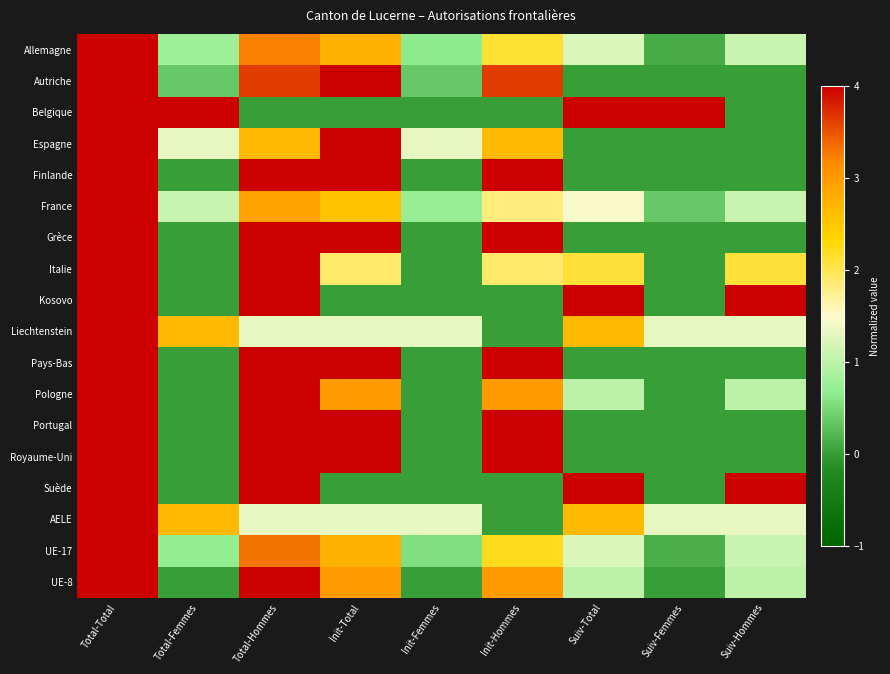

Reading right to left, what are all the values shown in this chart?

Allemagne: Suiv-Hommes=1.1	Suiv-Femmes=0.1	Suiv-Total=1.2	Init-Hommes=2.1	Init-Femmes=0.7	Init-Total=2.8	Total-Hommes=3.2	Total-Femmes=0.8	Total-Total=4.0
Autriche: Suiv-Hommes=0.0	Suiv-Femmes=0.0	Suiv-Total=0.0	Init-Hommes=3.6	Init-Femmes=0.4	Init-Total=4.0	Total-Hommes=3.6	Total-Femmes=0.4	Total-Total=4.0
Belgique: Suiv-Hommes=0.0	Suiv-Femmes=4.0	Suiv-Total=4.0	Init-Hommes=0.0	Init-Femmes=0.0	Init-Total=0.0	Total-Hommes=0.0	Total-Femmes=4.0	Total-Total=4.0
Espagne: Suiv-Hommes=0.0	Suiv-Femmes=0.0	Suiv-Total=0.0	Init-Hommes=2.7	Init-Femmes=1.3	Init-Total=4.0	Total-Hommes=2.7	Total-Femmes=1.3	Total-Total=4.0
Finlande: Suiv-Hommes=0.0	Suiv-Femmes=0.0	Suiv-Total=0.0	Init-Hommes=4.0	Init-Femmes=0.0	Init-Total=4.0	Total-Hommes=4.0	Total-Femmes=0.0	Total-Total=4.0
France: Suiv-Hommes=1.1	Suiv-Femmes=0.4	Suiv-Total=1.5	Init-Hommes=1.8	Init-Femmes=0.7	Init-Total=2.5	Total-Hommes=2.9	Total-Femmes=1.1	Total-Total=4.0
Grèce: Suiv-Hommes=0.0	Suiv-Femmes=0.0	Suiv-Total=0.0	Init-Hommes=4.0	Init-Femmes=0.0	Init-Total=4.0	Total-Hommes=4.0	Total-Femmes=0.0	Total-Total=4.0
Italie: Suiv-Hommes=2.1	Suiv-Femmes=0.0	Suiv-Total=2.1	Init-Hommes=1.9	Init-Femmes=0.0	Init-Total=1.9	Total-Hommes=4.0	Total-Femmes=0.0	Total-Total=4.0
Kosovo: Suiv-Hommes=4.0	Suiv-Femmes=0.0	Suiv-Total=4.0	Init-Hommes=0.0	Init-Femmes=0.0	Init-Total=0.0	Total-Hommes=4.0	Total-Femmes=0.0	Total-Total=4.0
Liechtenstein: Suiv-Hommes=1.3	Suiv-Femmes=1.3	Suiv-Total=2.7	Init-Hommes=0.0	Init-Femmes=1.3	Init-Total=1.3	Total-Hommes=1.3	Total-Femmes=2.7	Total-Total=4.0
Pays-Bas: Suiv-Hommes=0.0	Suiv-Femmes=0.0	Suiv-Total=0.0	Init-Hommes=4.0	Init-Femmes=0.0	Init-Total=4.0	Total-Hommes=4.0	Total-Femmes=0.0	Total-Total=4.0
Pologne: Suiv-Hommes=1.0	Suiv-Femmes=0.0	Suiv-Total=1.0	Init-Hommes=3.0	Init-Femmes=0.0	Init-Total=3.0	Total-Hommes=4.0	Total-Femmes=0.0	Total-Total=4.0
Portugal: Suiv-Hommes=0.0	Suiv-Femmes=0.0	Suiv-Total=0.0	Init-Hommes=4.0	Init-Femmes=0.0	Init-Total=4.0	Total-Hommes=4.0	Total-Femmes=0.0	Total-Total=4.0
Royaume-Uni: Suiv-Hommes=0.0	Suiv-Femmes=0.0	Suiv-Total=0.0	Init-Hommes=4.0	Init-Femmes=0.0	Init-Total=4.0	Total-Hommes=4.0	Total-Femmes=0.0	Total-Total=4.0
Suède: Suiv-Hommes=4.0	Suiv-Femmes=0.0	Suiv-Total=4.0	Init-Hommes=0.0	Init-Femmes=0.0	Init-Total=0.0	Total-Hommes=4.0	Total-Femmes=0.0	Total-Total=4.0
AELE: Suiv-Hommes=1.3	Suiv-Femmes=1.3	Suiv-Total=2.7	Init-Hommes=0.0	Init-Femmes=1.3	Init-Total=1.3	Total-Hommes=1.3	Total-Femmes=2.7	Total-Total=4.0
UE-17: Suiv-Hommes=1.1	Suiv-Femmes=0.1	Suiv-Total=1.2	Init-Hommes=2.2	Init-Femmes=0.6	Init-Total=2.8	Total-Hommes=3.3	Total-Femmes=0.7	Total-Total=4.0
UE-8: Suiv-Hommes=1.0	Suiv-Femmes=0.0	Suiv-Total=1.0	Init-Hommes=3.0	Init-Femmes=0.0	Init-Total=3.0	Total-Hommes=4.0	Total-Femmes=0.0	Total-Total=4.0